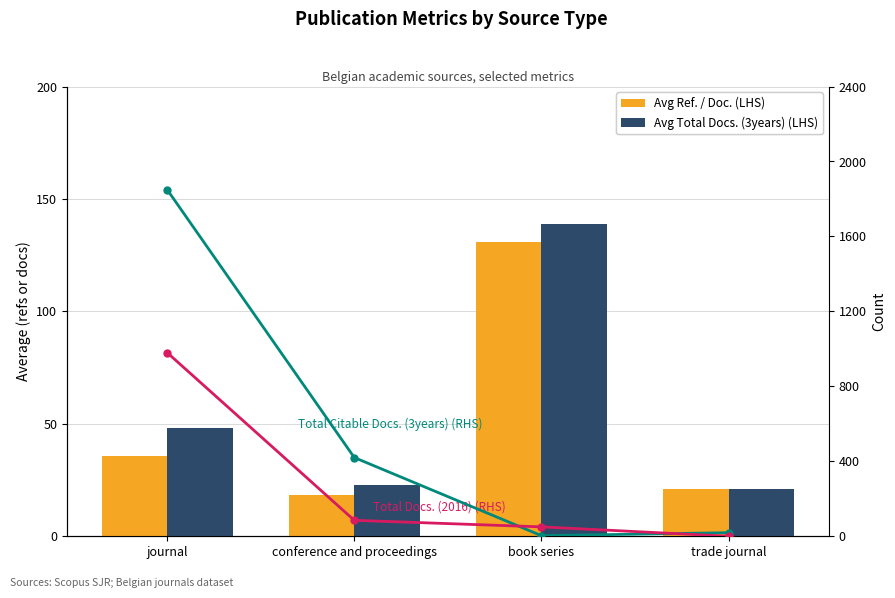

What is the maximum value shown in the chart?

1850.0